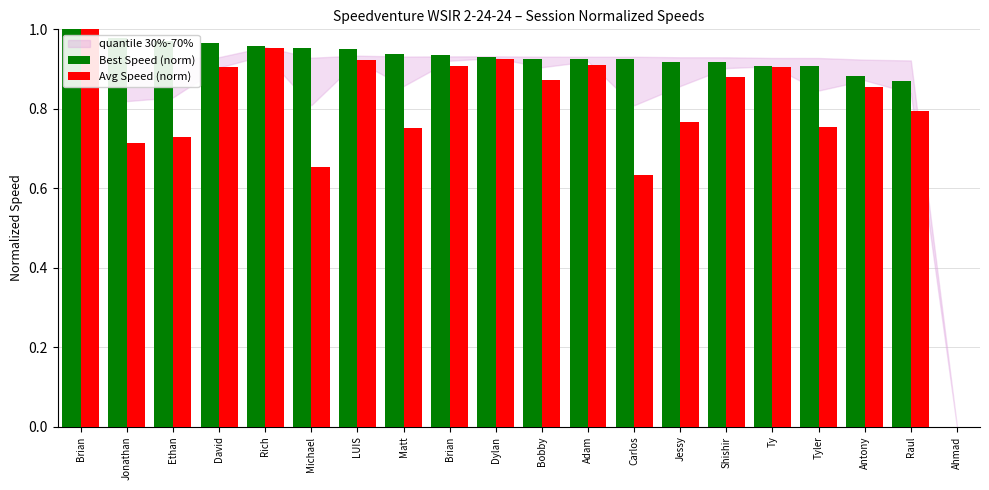

Rank the series by their maximum value, from lowest to highest.

Best Speed (norm), Avg Speed (norm)